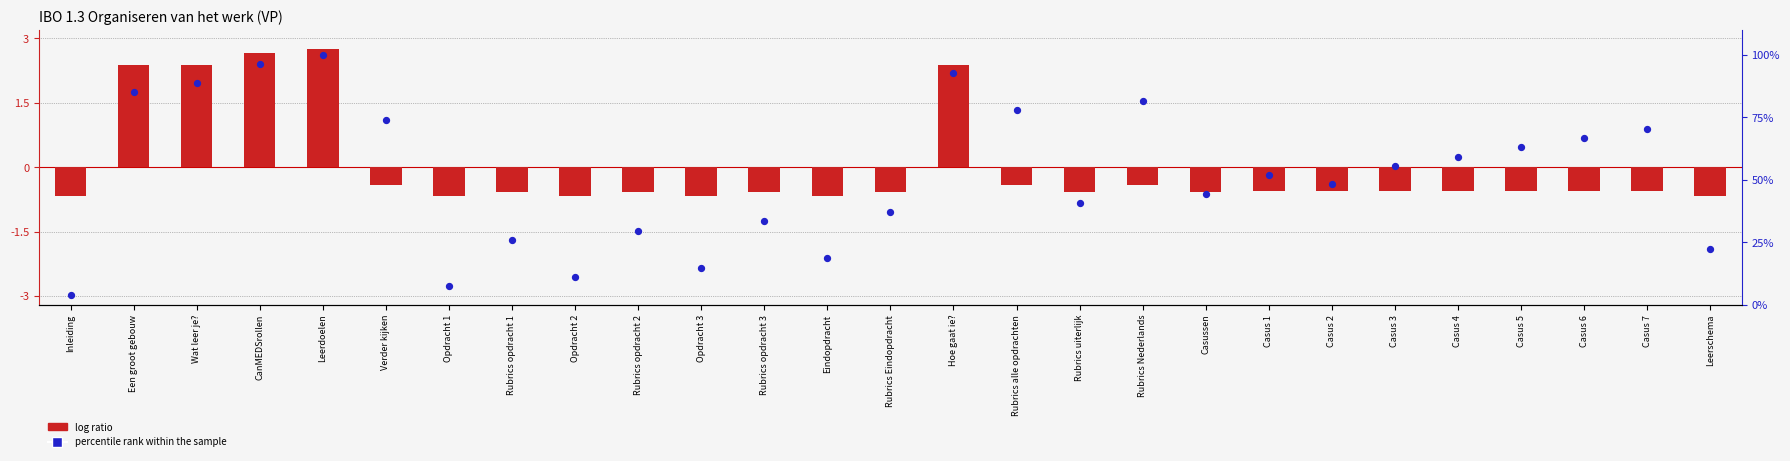

What are all the series names shown in the legend?

log ratio, percentile rank within the sample